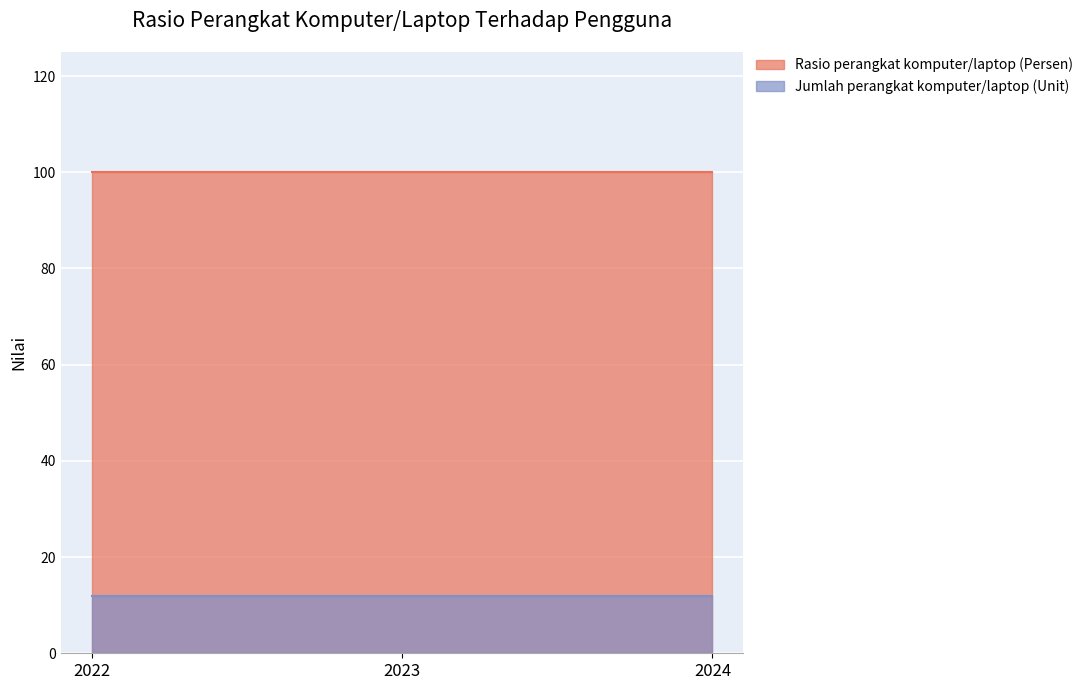

What is the greatest value displayed?

100